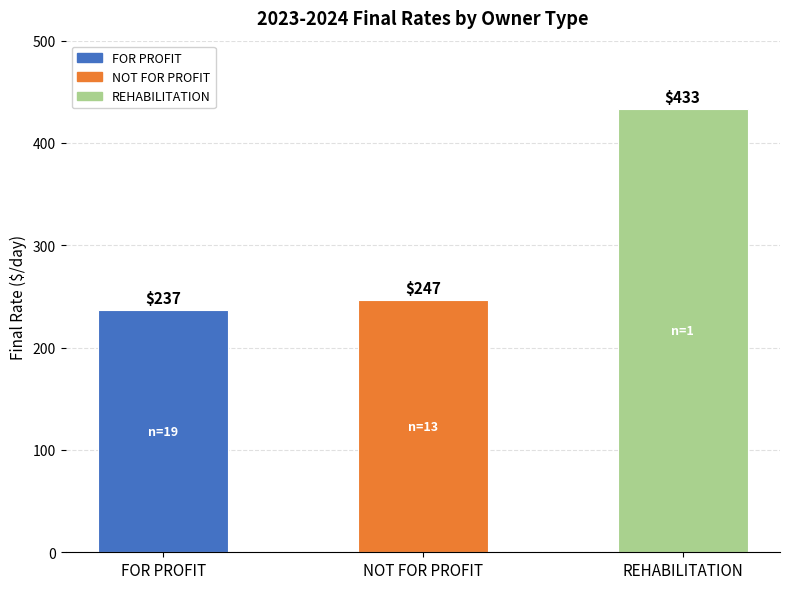

Is it true that the value at NOT FOR PROFIT is 246.6?

True